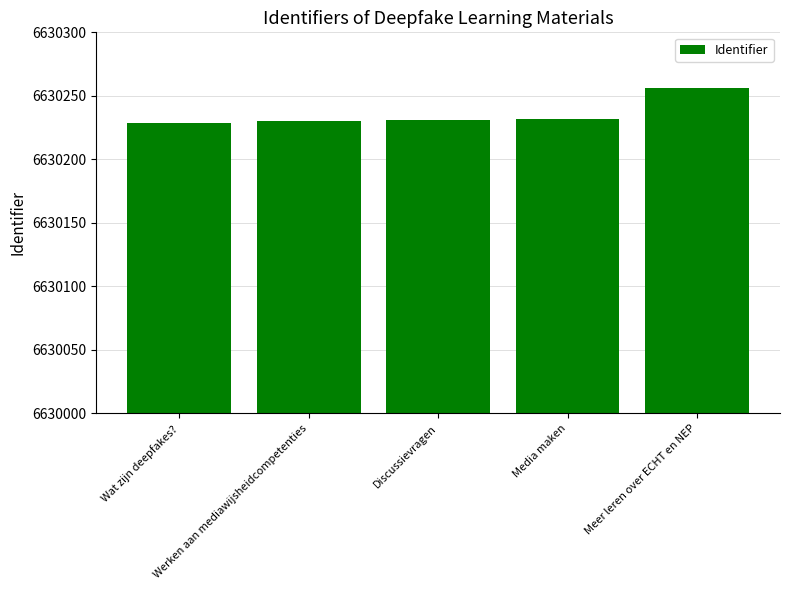

What is the value of the 2nd bar from the left?

6630230